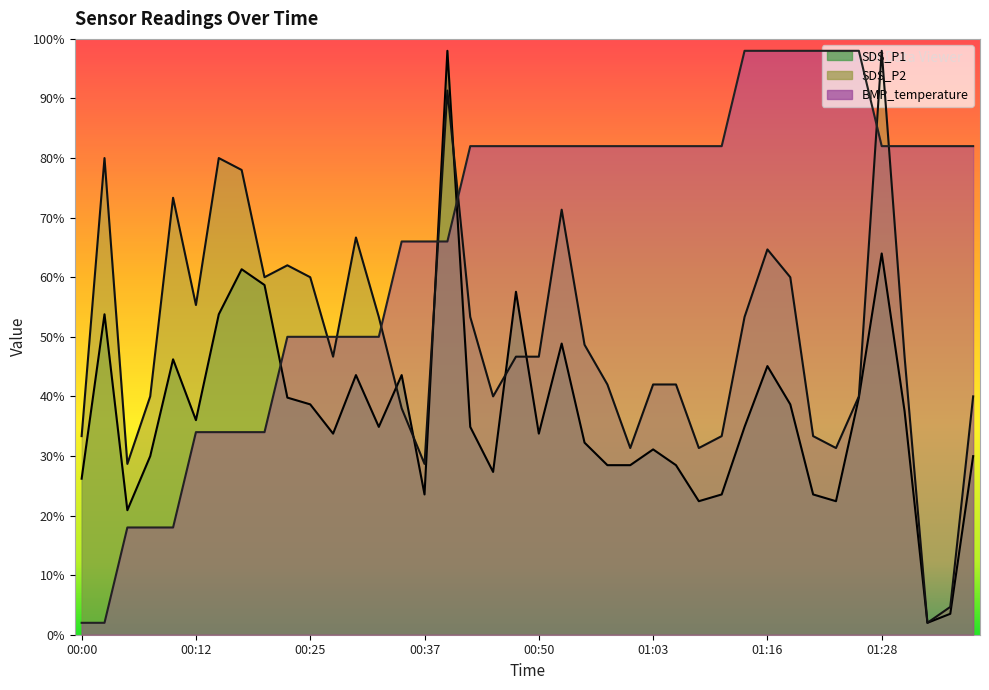

List the series in order of their peak value, highest first.

SDS_P1, SDS_P2, BMP_temperature